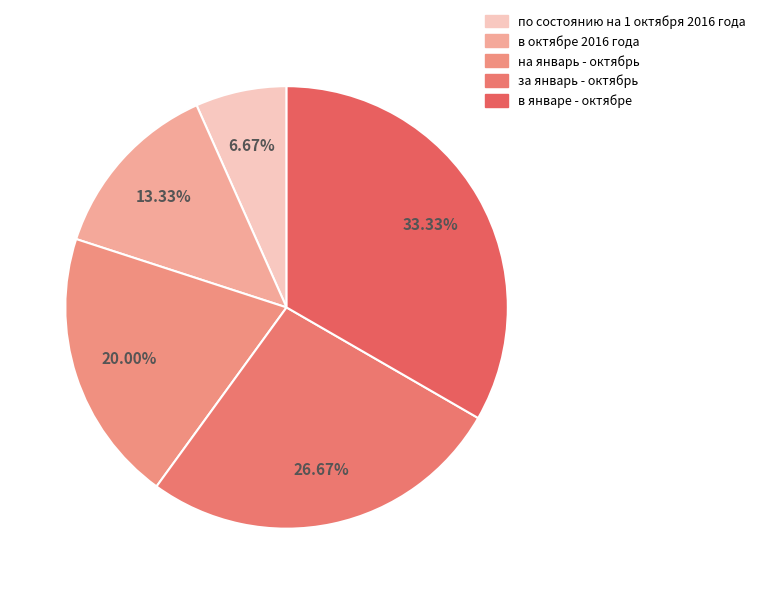

How many slices are in this pie chart?

5